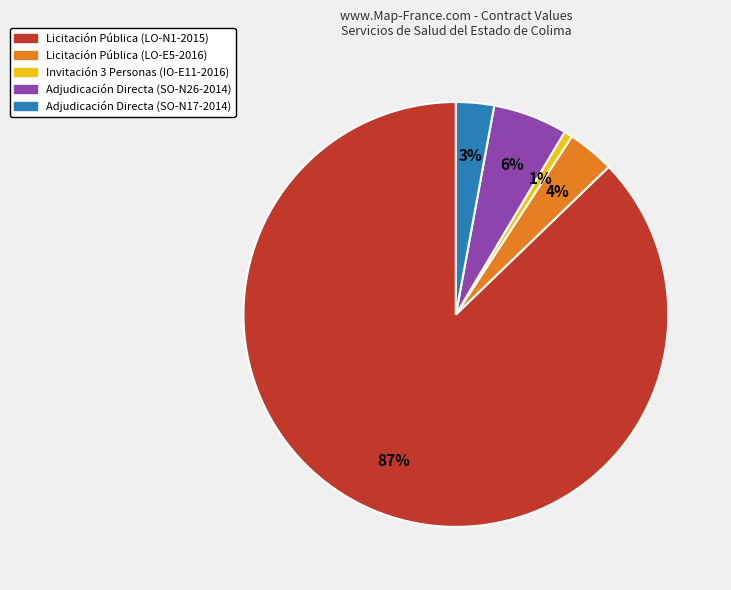

Which slice is the smallest?

Invitación 3 Personas (IO-E11-2016)